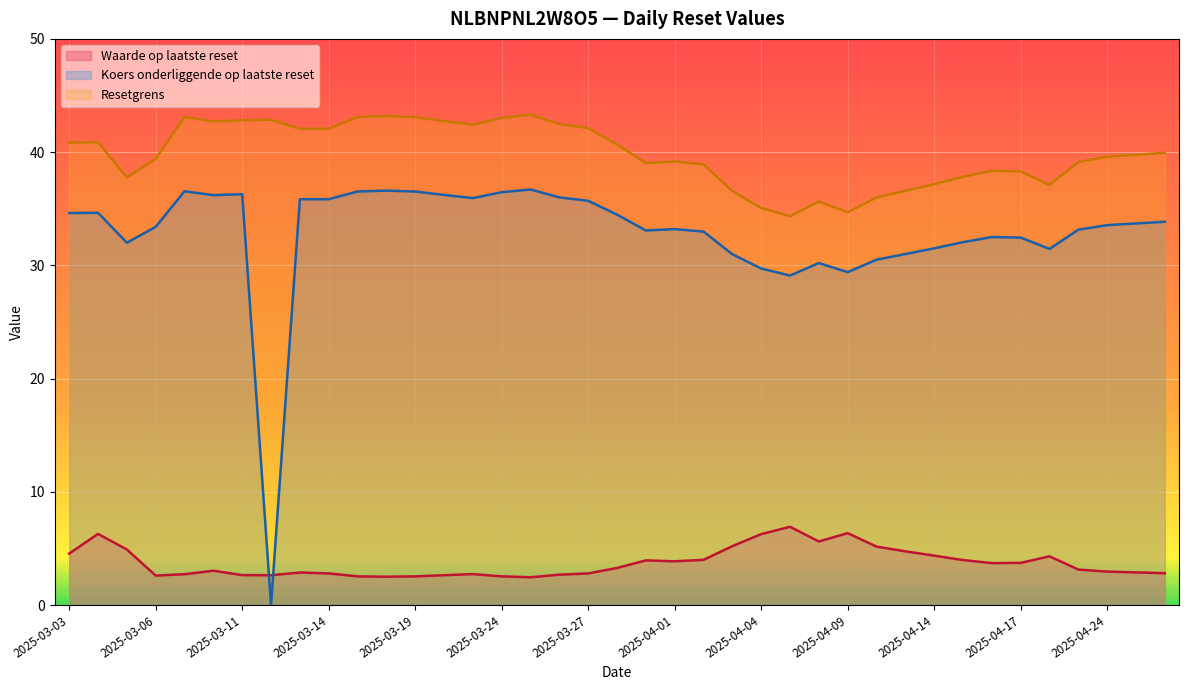

What is the difference between the highest and lowest values at 2025-04-17?

34.6